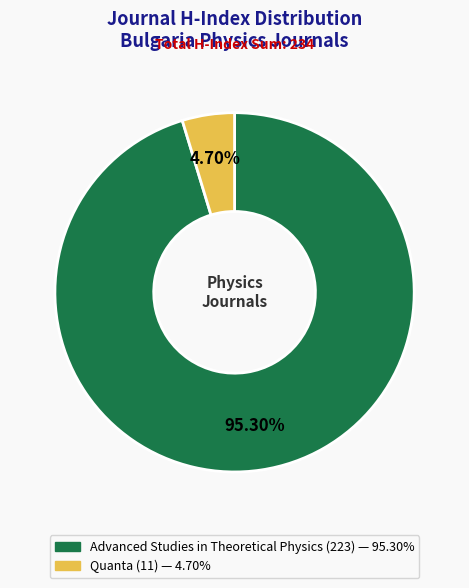

To the nearest percent, what portion does Advanced Studies in Theoretical Physics represent?

95%